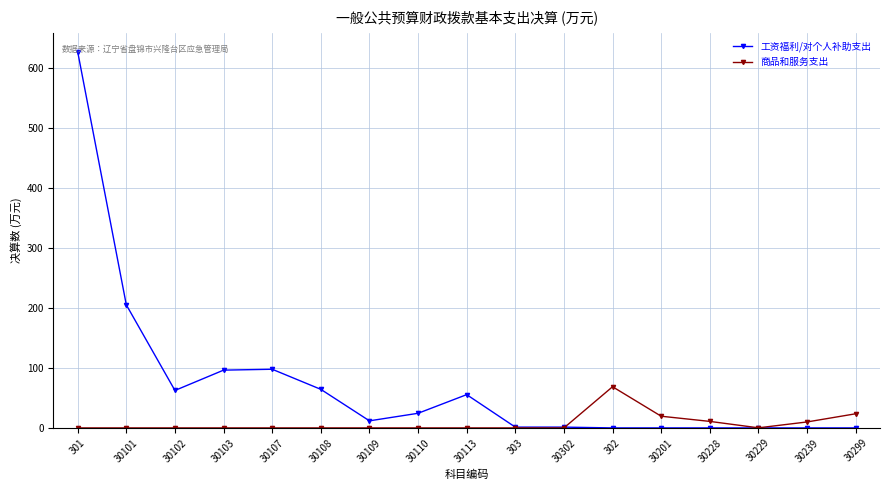

True or false: 工资福利/对个人补助支出 has more than 1 points higher than both neighbors.

True